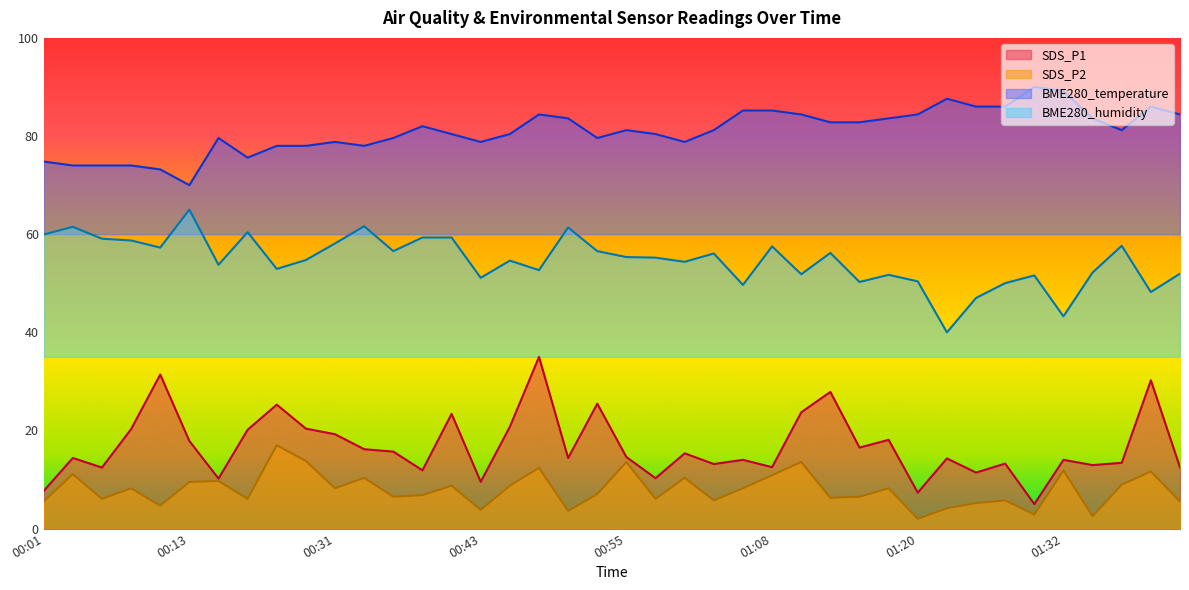

What is the difference between the maximum and minimum values in the BME280_temperature series?

20.0